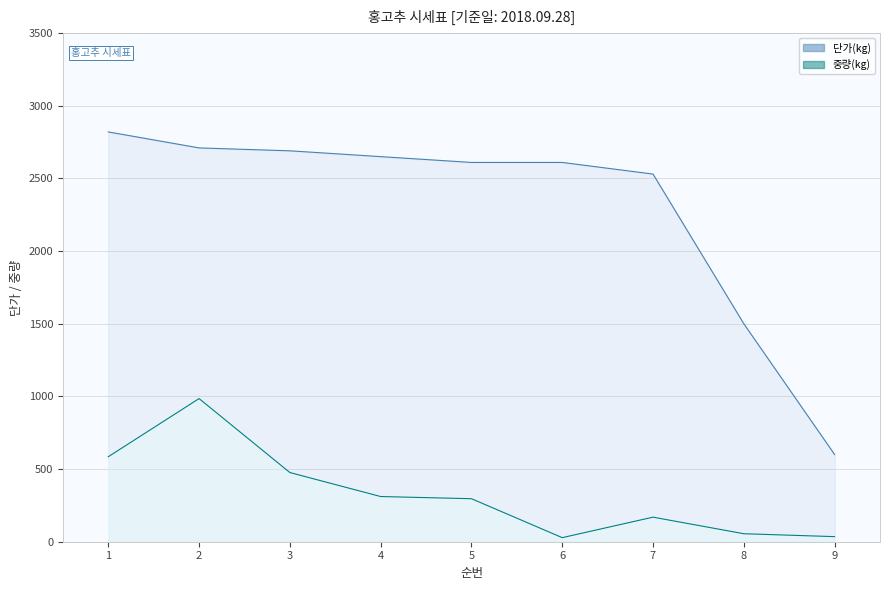

True or false: 중량(kg) has a value of 635 at 2.

False